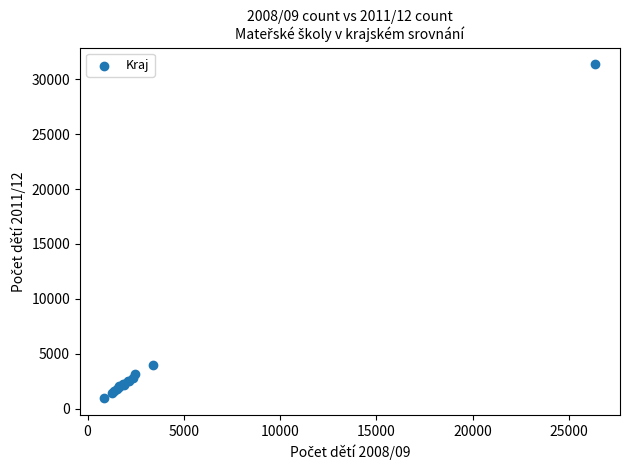

What Y value in the scatter plot is closest to 16151?

4001